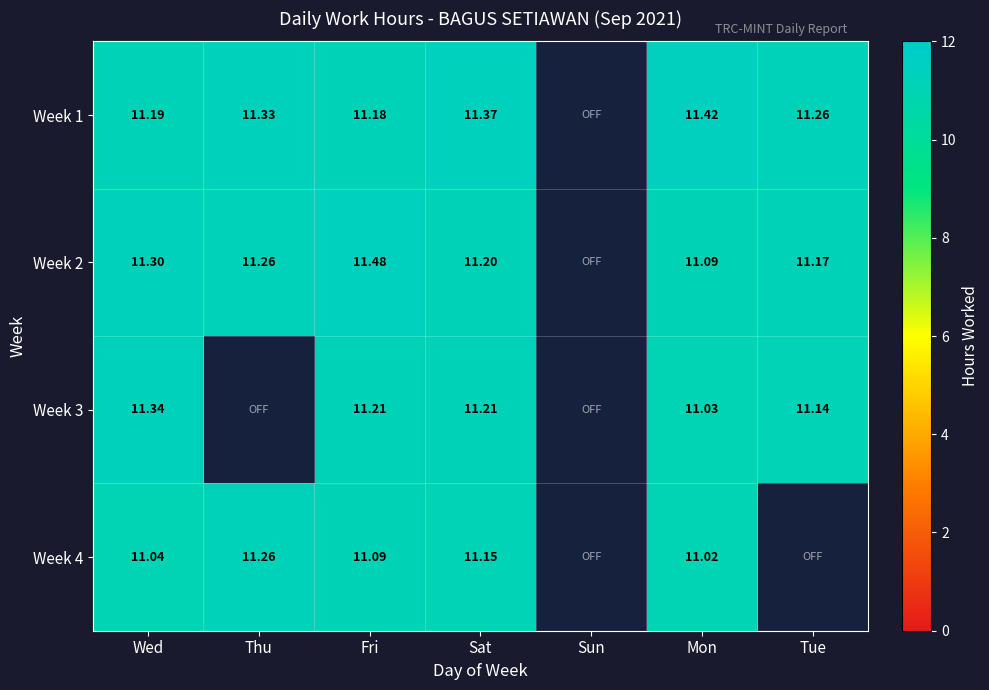

What is the difference between the Week 1 values at Tue and Wed?

0.1